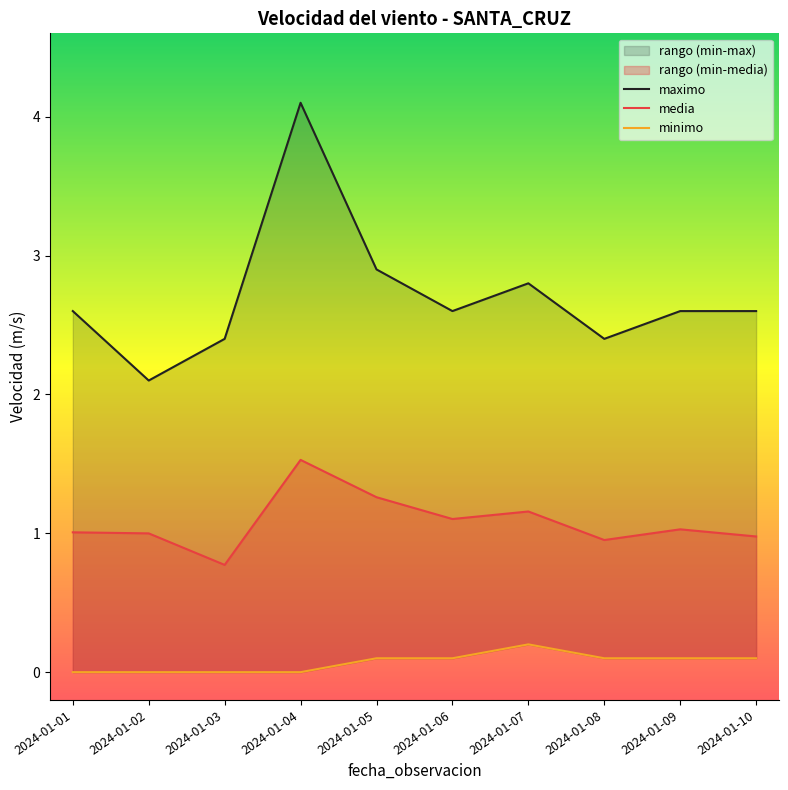

Count the number of categories in the chart.

10